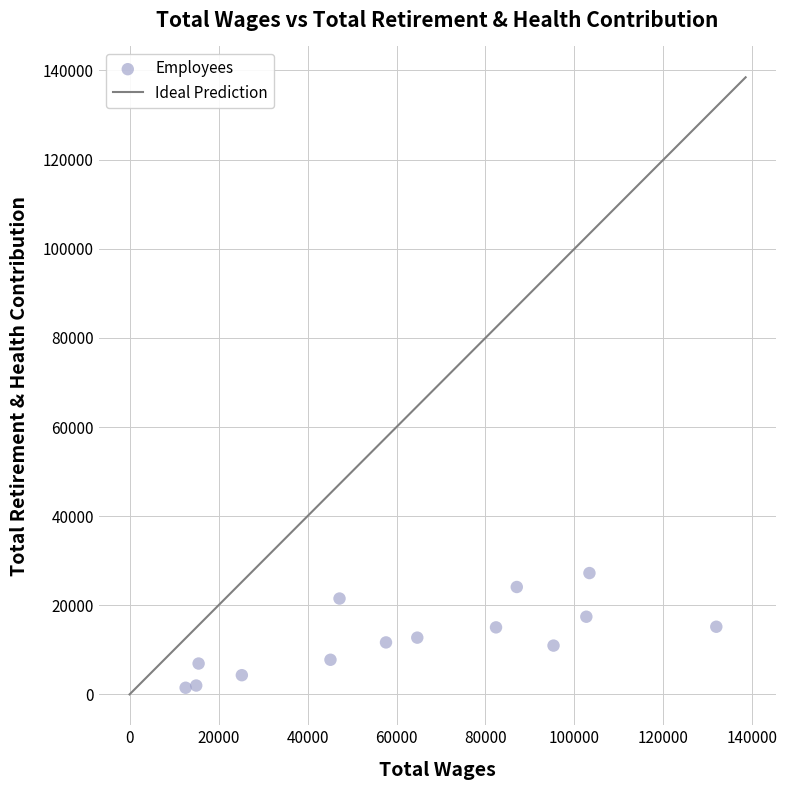

What is the range of X values (max minus min)?

119271